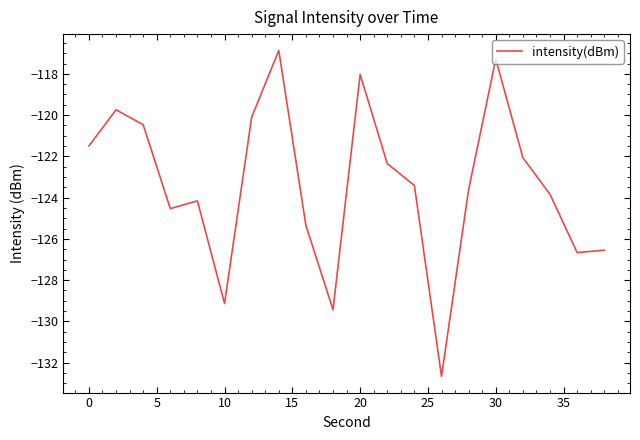

How many series are shown in this chart?

1